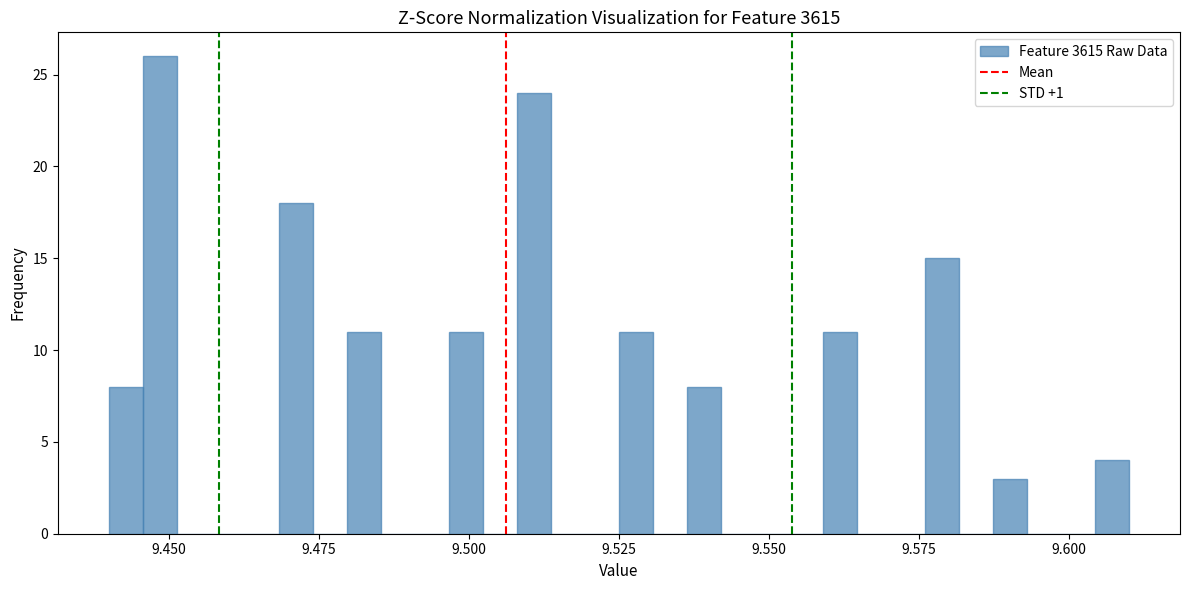

Around what value on the x-axis is the tallest bar? Give the approximate position of its centre, as read against the axis.

9.450